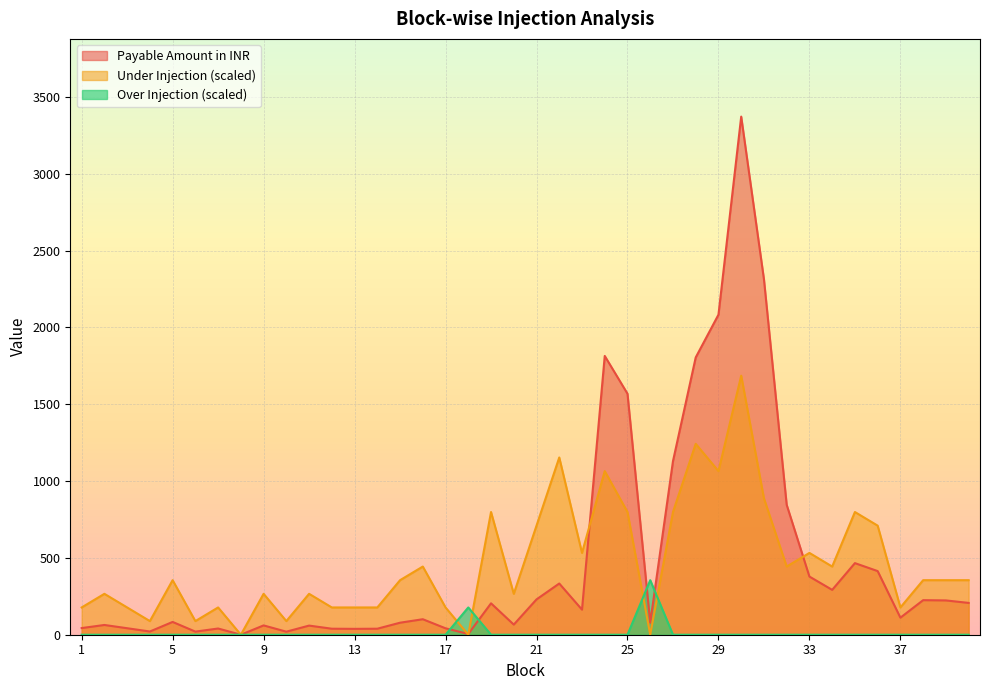

Which series changed the most between 11 and 37?

Under Injection